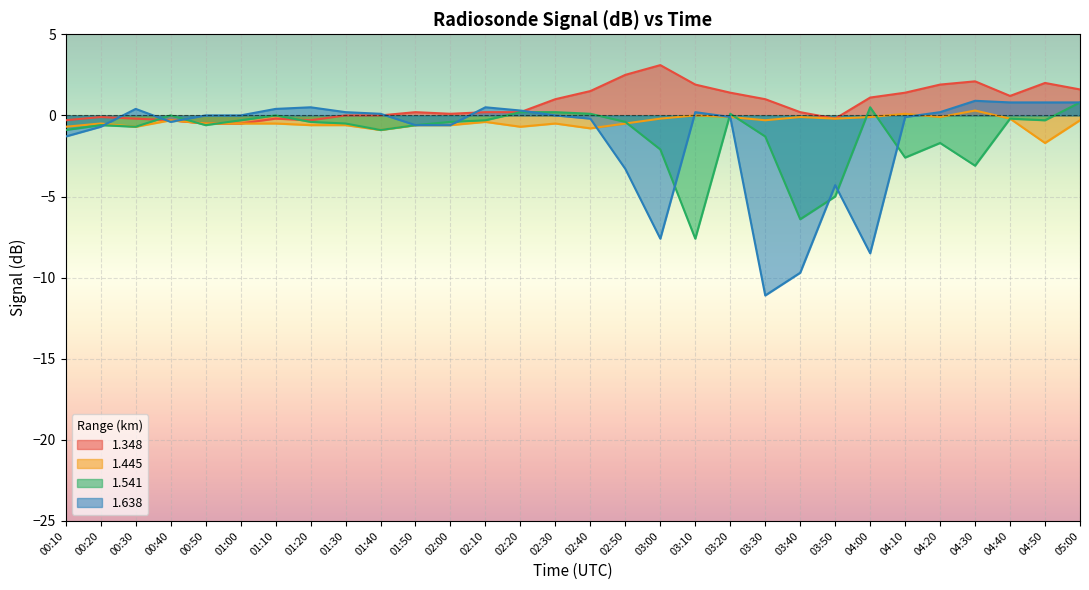

The value of 1.638 at 02:10 is 0.5. True or false?

True